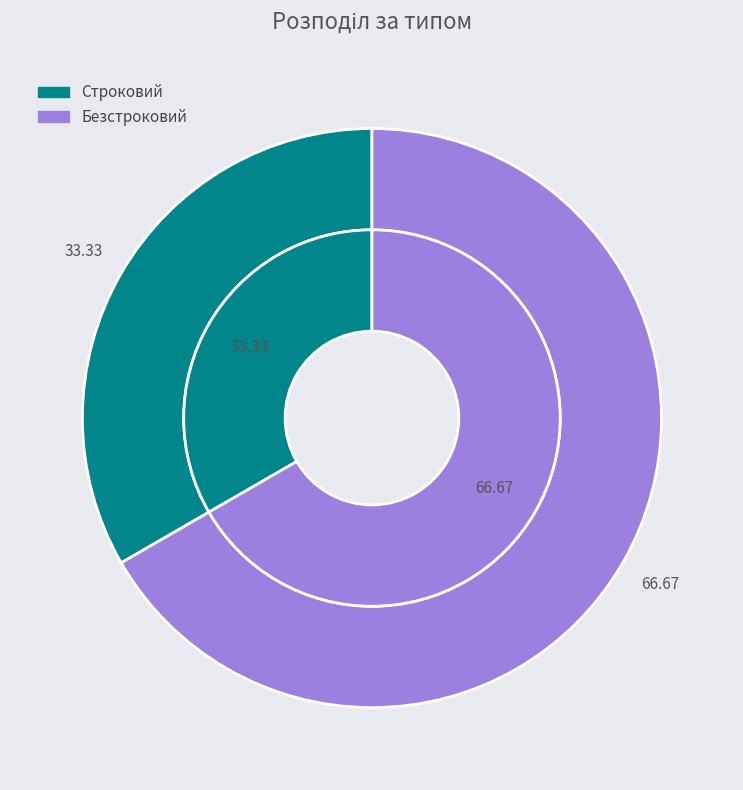

Rank the categories by value from highest to lowest.

Безстроковий, Строковий